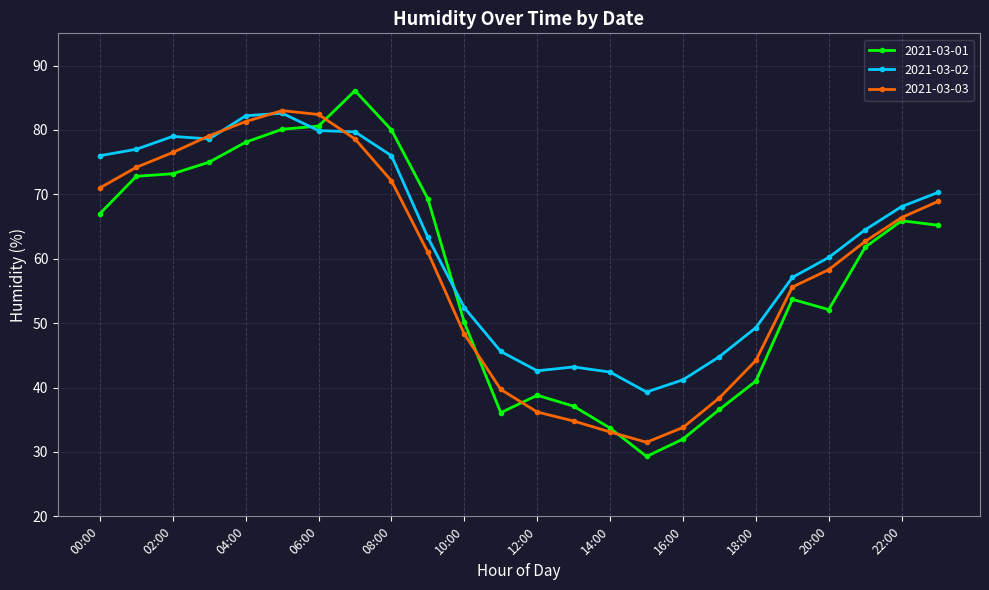

What is the value of the 2021-03-02 point at the 19th from the left?

49.3